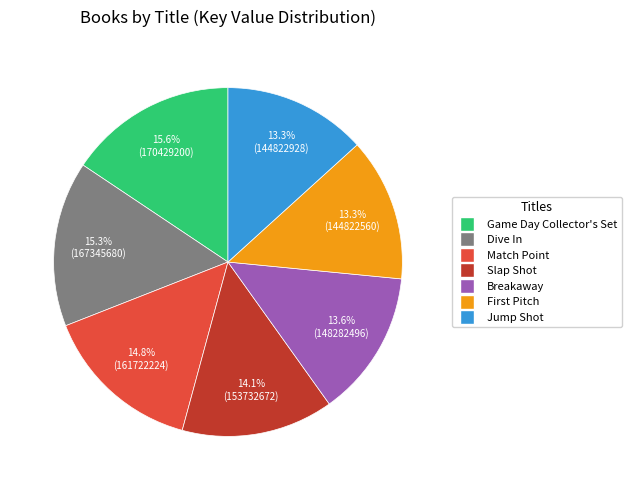

Does any single category account for the majority?

No